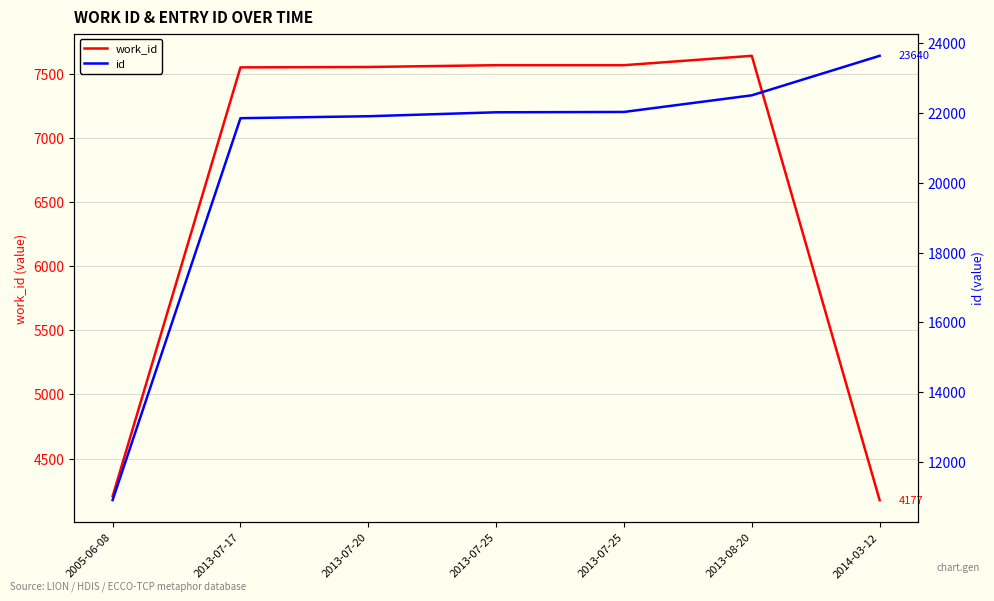

Reading left to right, transcribe all the data shown in this chart.

work_id: 4207	7548	7551	7565	7565	7638	4177
id: 10910	21853	21909	22022	22032	22508	23640